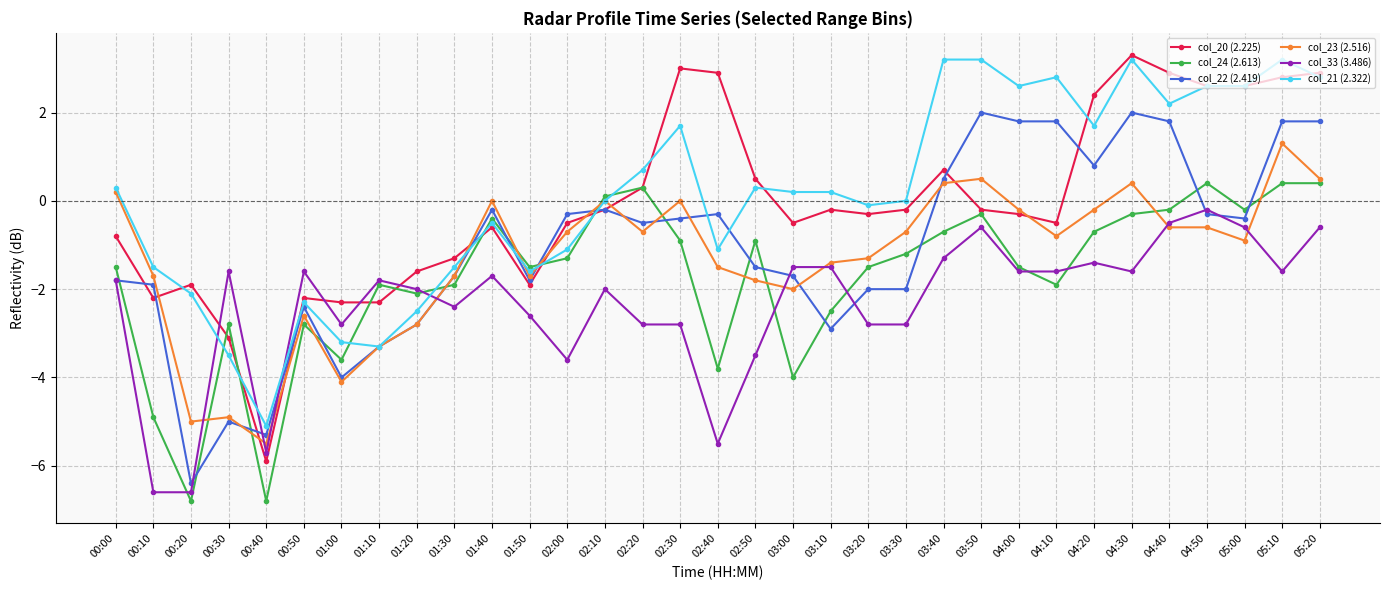

What is the label of the 12th point from the right?

03:30